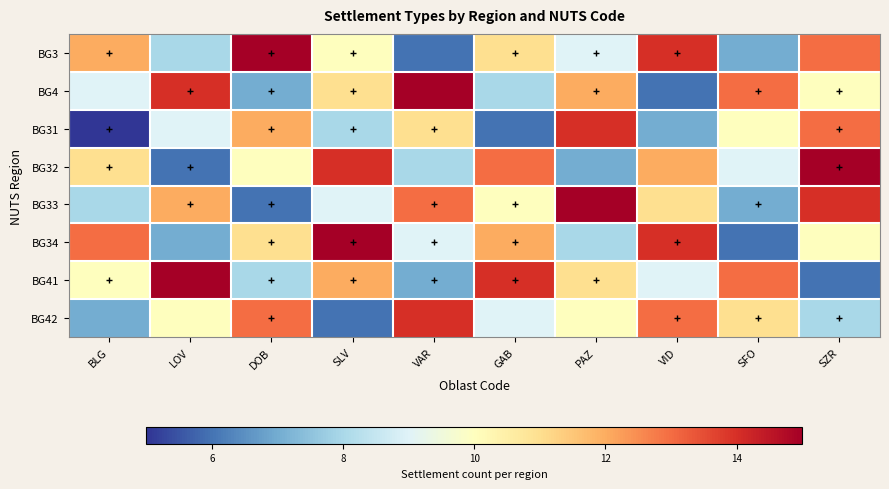

Rank the series by their maximum value, from lowest to highest.

BG31, BG42, BG3, BG4, BG32, BG33, BG34, BG41